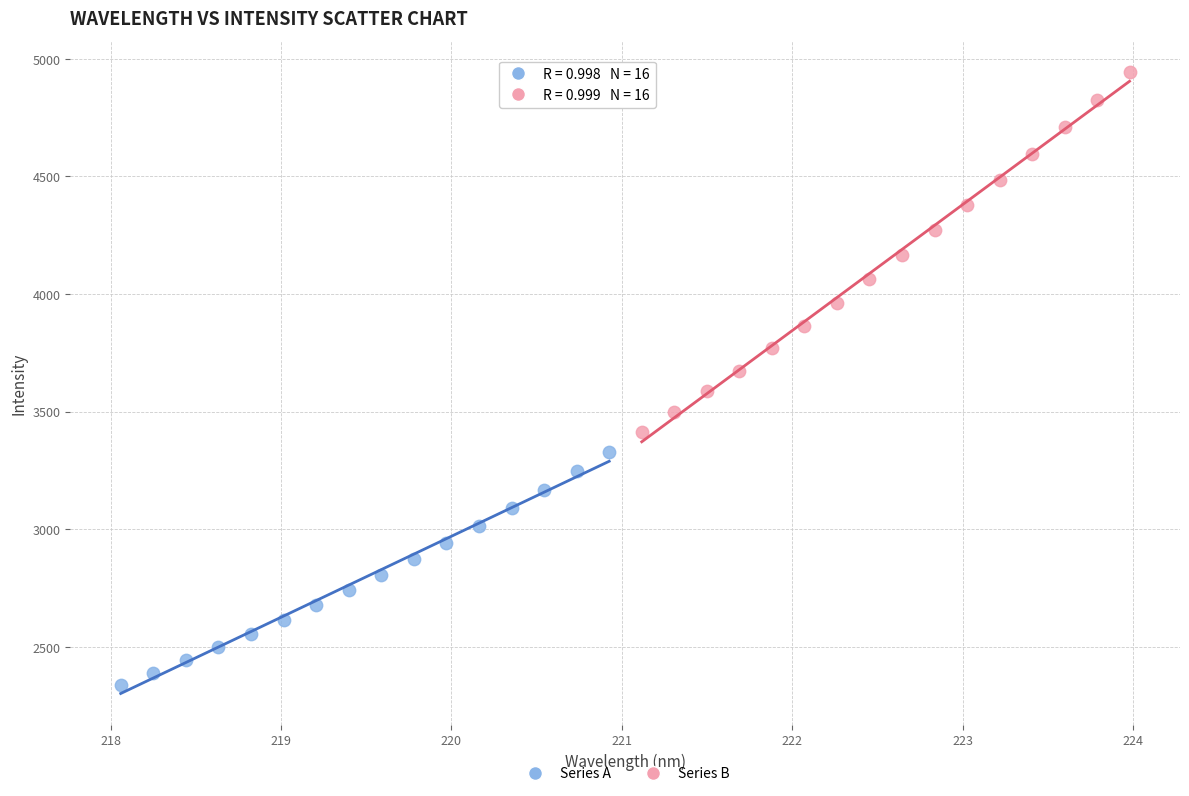

Which series contains the lowest Y value?

Series A